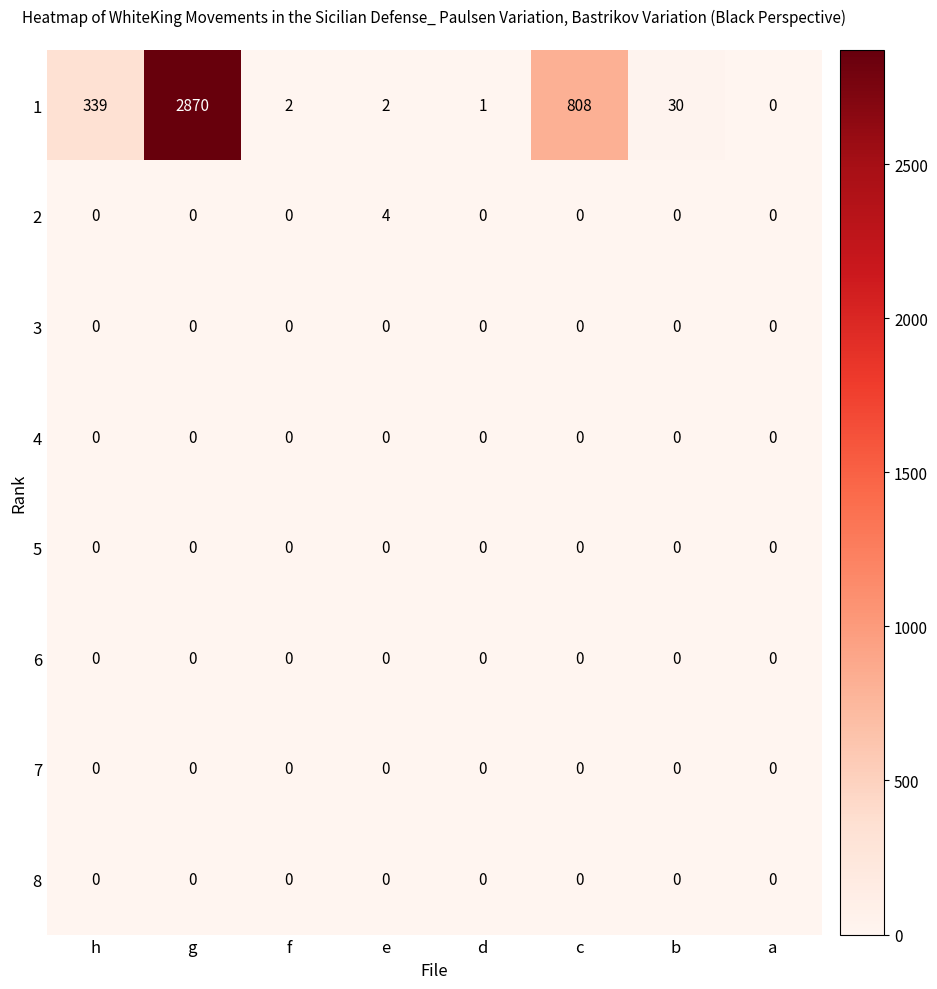

What is the spread (max minus min) of values at c?

808